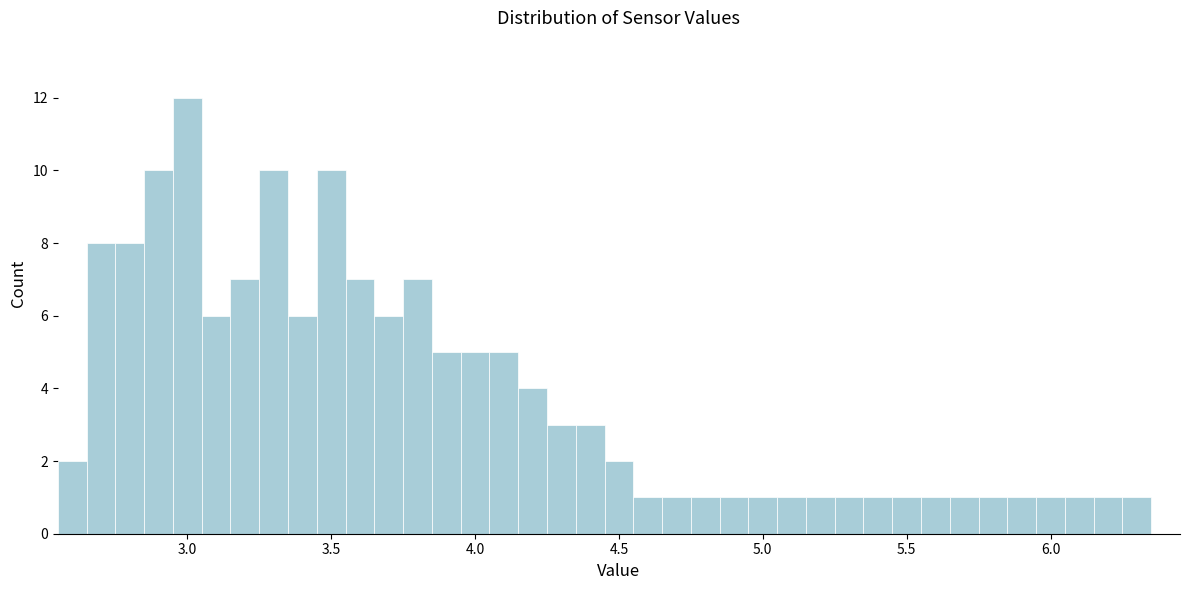

Around what value on the x-axis is the tallest bar? Give the approximate position of its centre, as read against the axis.

3.00